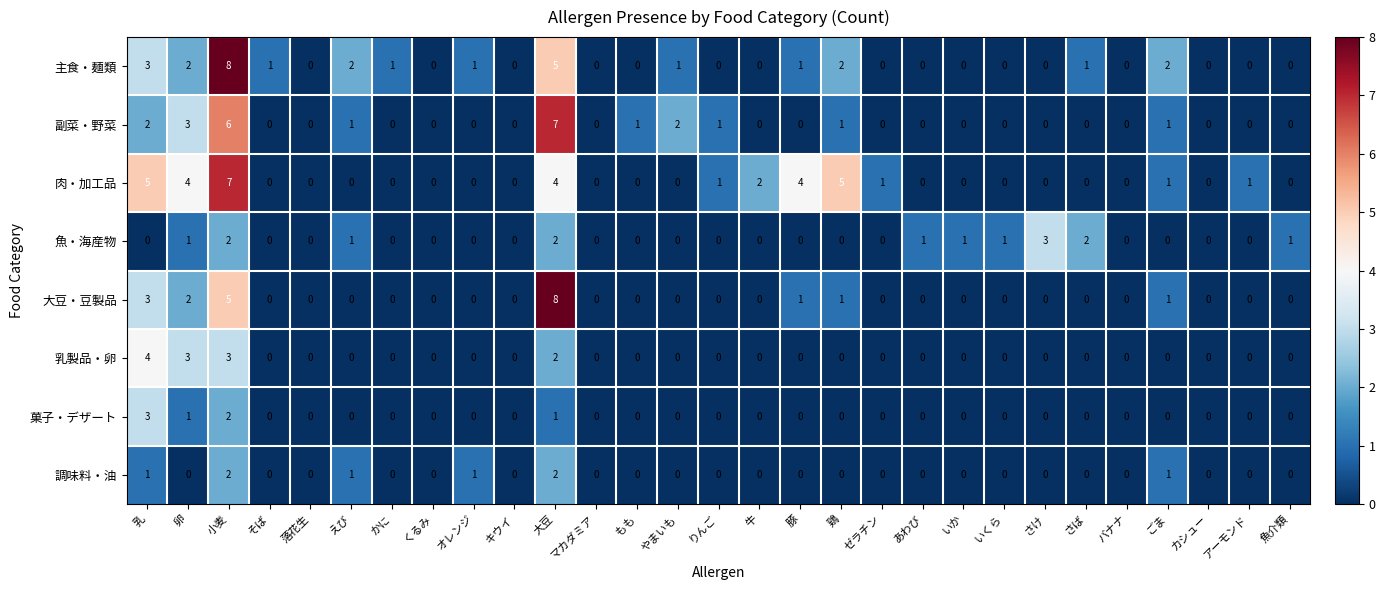

The value of 乳製品・卵 at アーモンド is 2. True or false?

False